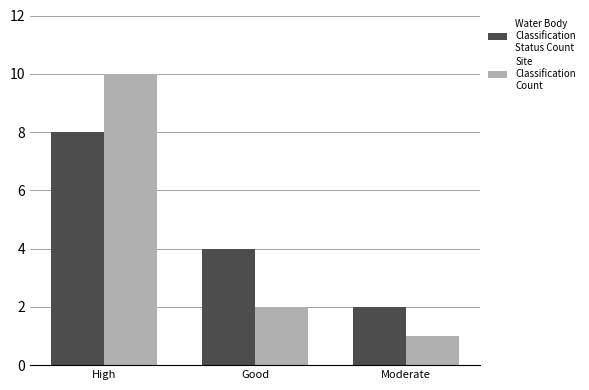

What is the maximum value shown in the chart?

10